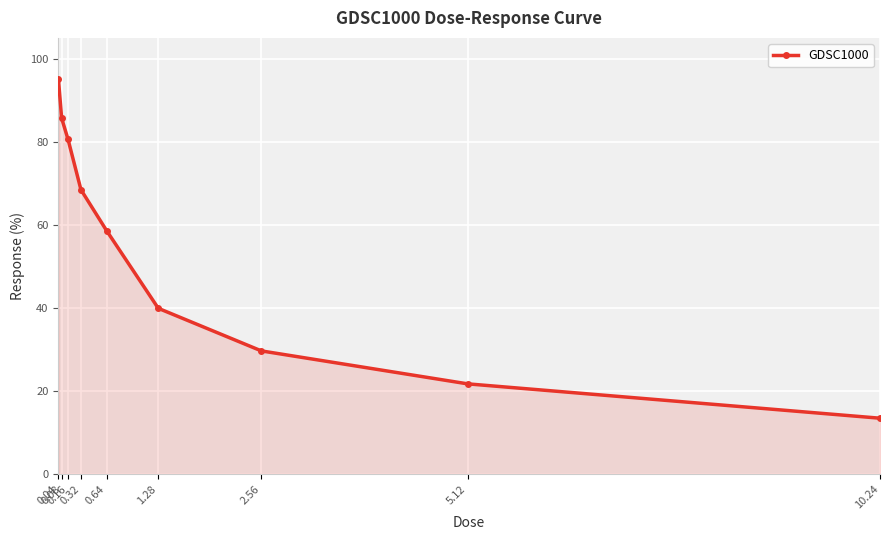

Which has a higher value, 2.56 or 0.16?

0.16